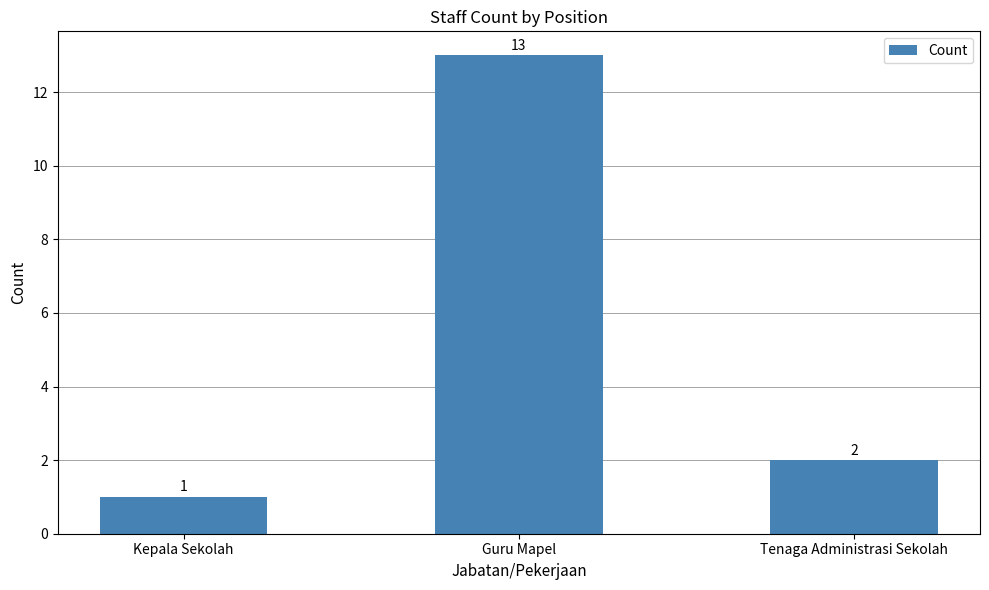

Approximately how many times larger is the value at Guru Mapel compared to Tenaga Administrasi Sekolah?

6.5